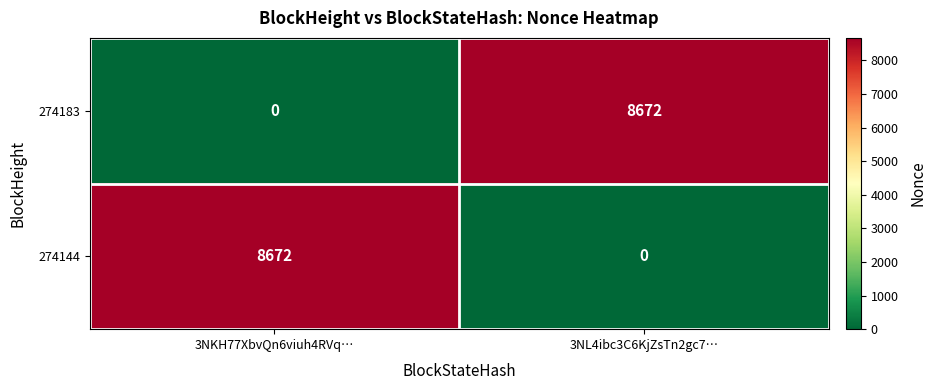

What is the sum of all 274144 values?

8672